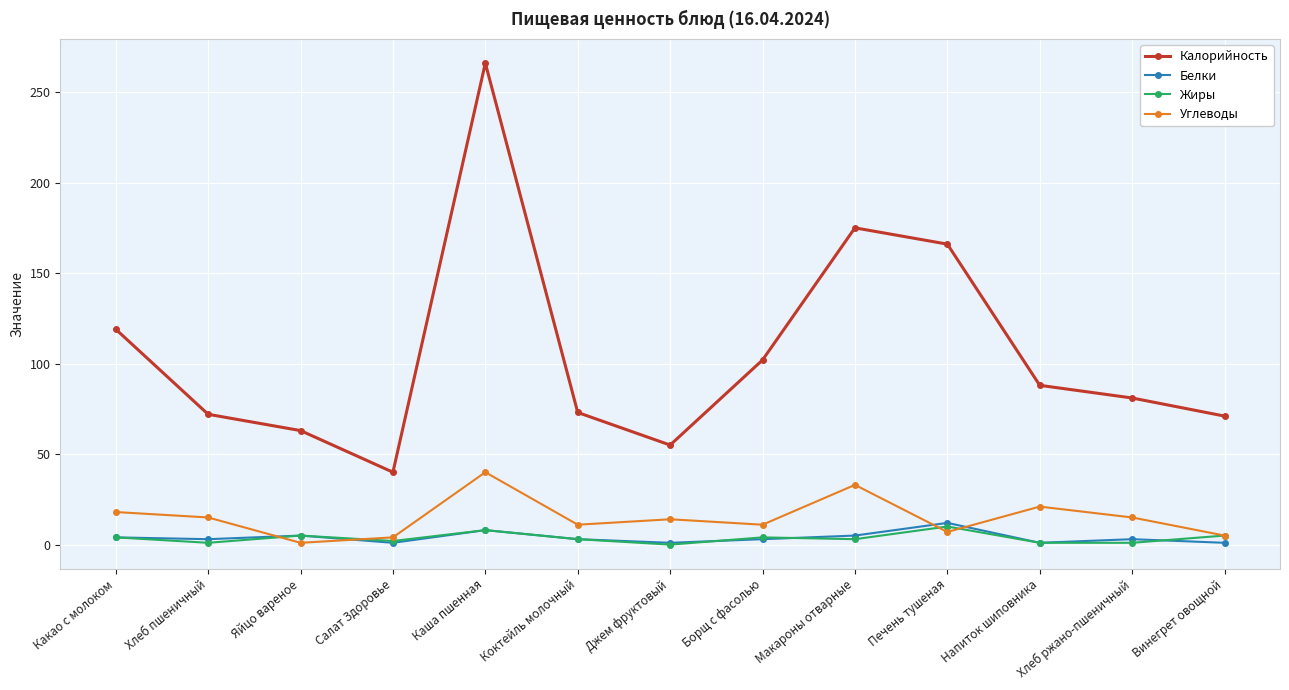

At which label does Белки reach its peak?

Печень тушеная